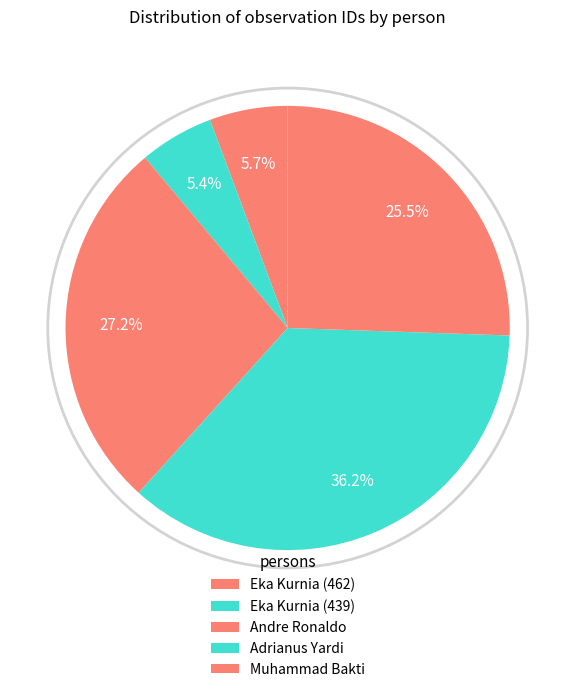

What percentage is the Adrianus Yardi slice, to the nearest percent?

36%